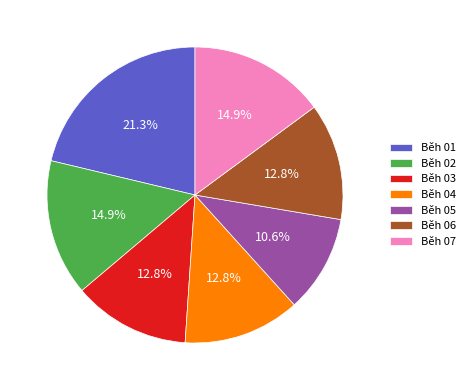

True or false: Běh 03 accounts for 6% of the total.

False